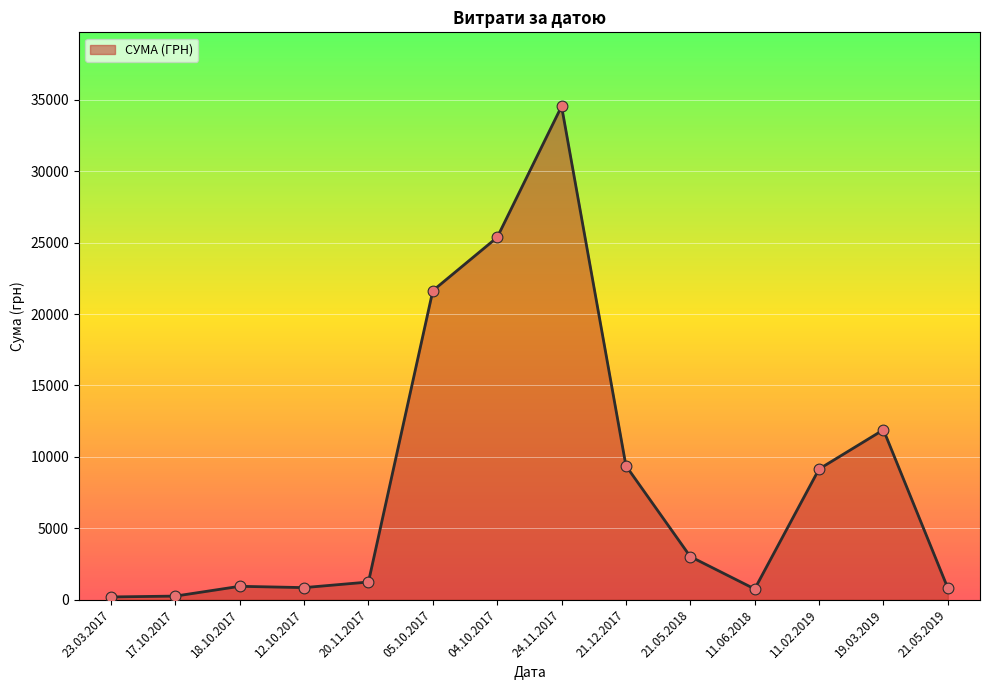

Which has a higher value, 21.12.2017 or 12.10.2017?

21.12.2017